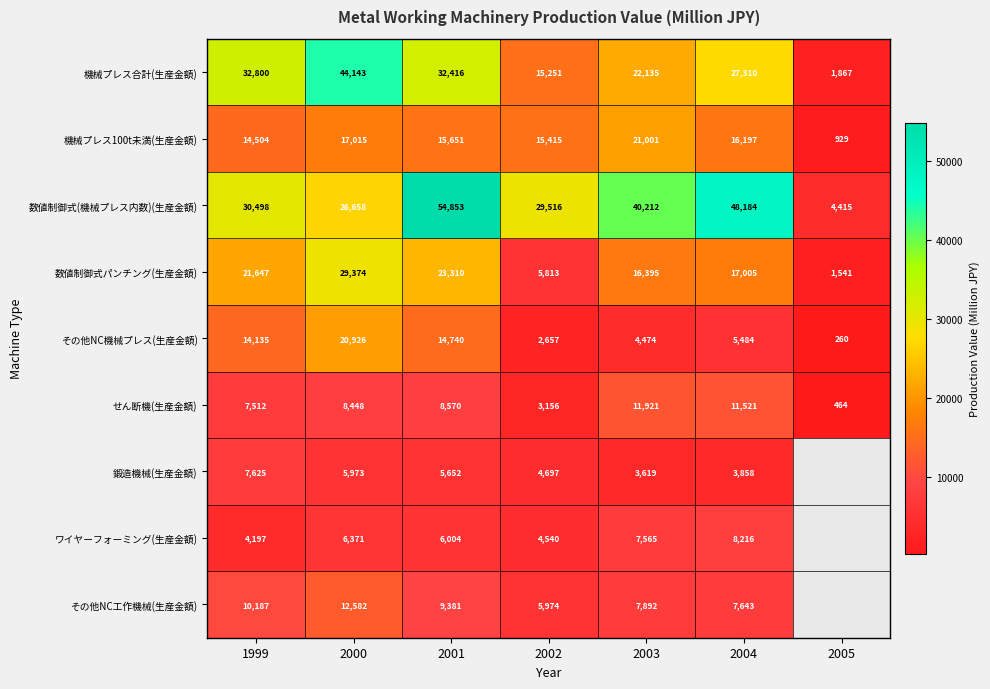

What is the sum of the 鍛造機械(生産金額) values at 2001 and 2003?

9271